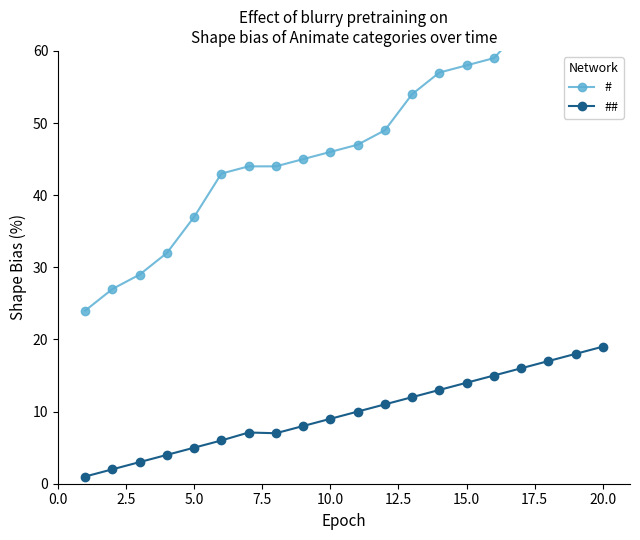

The ## series shows 11.8 at 20.0. True or false?

False